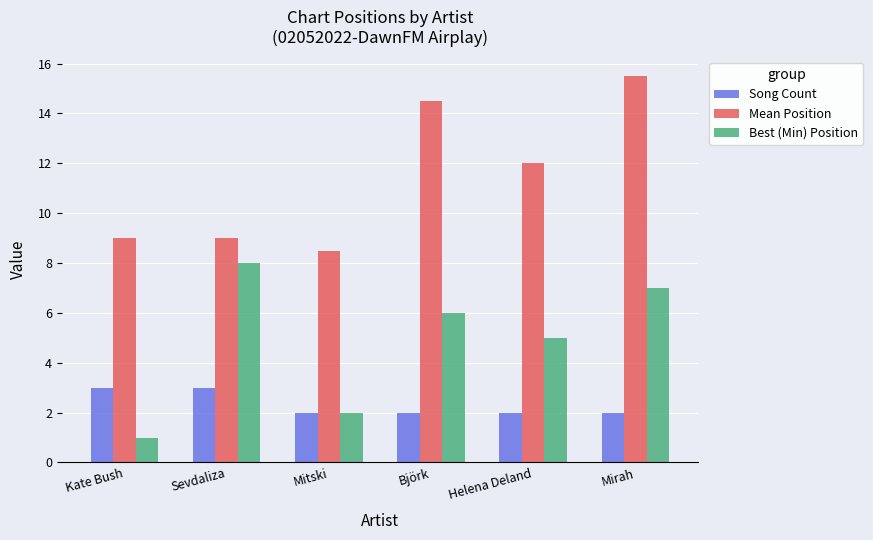

At which category is the sum across all series the highest?

Mirah